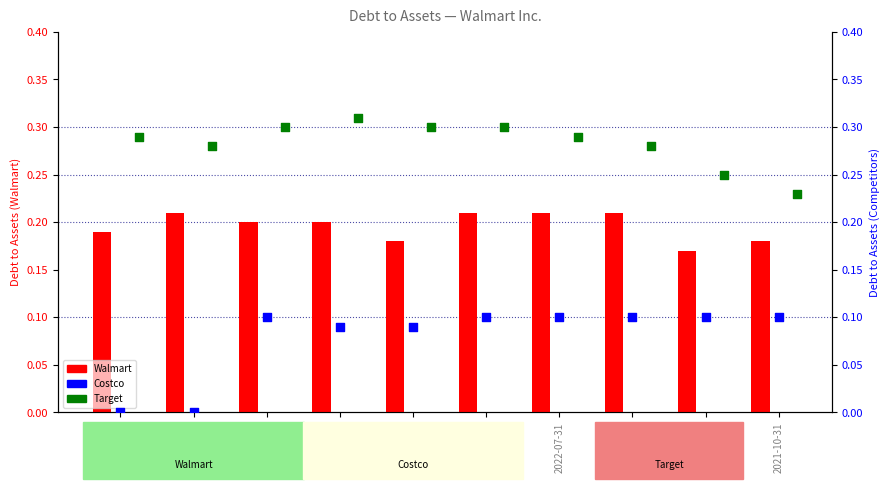

What is the total value across all series at 2022-04-30?

0.6